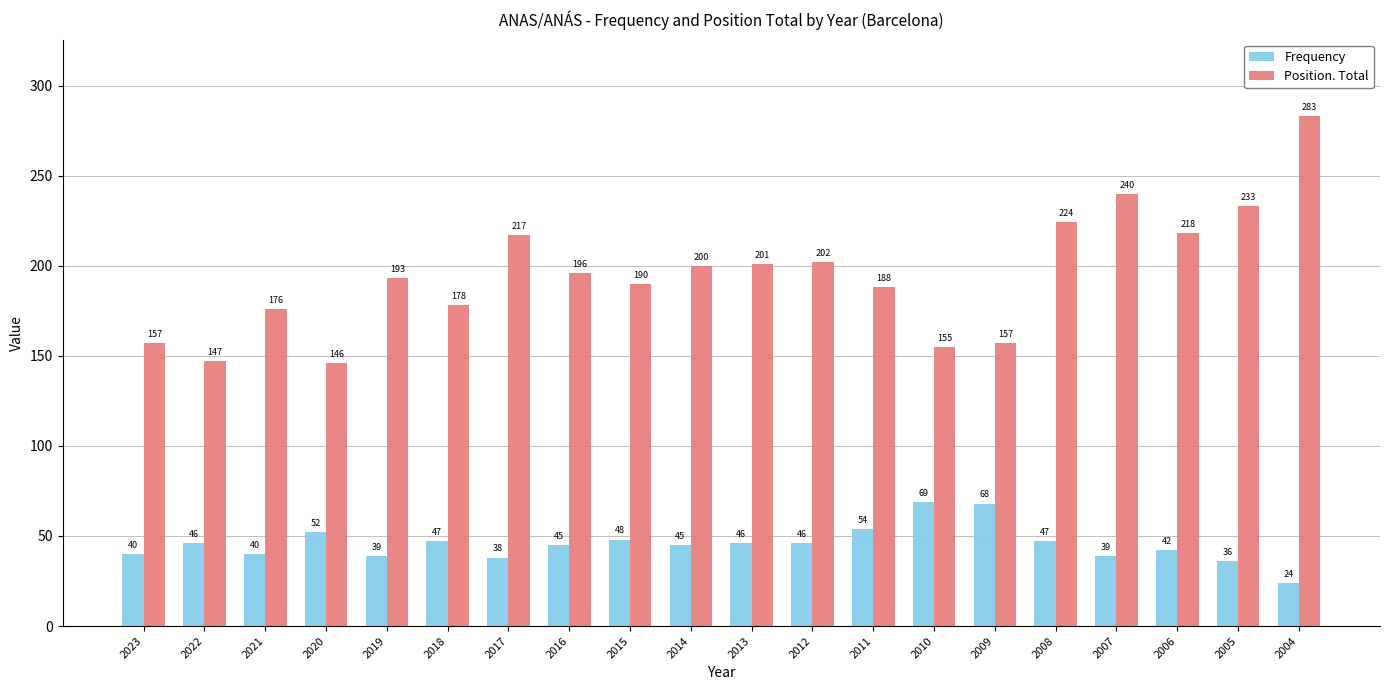

The value of Frequency at 2010 is 100. True or false?

False